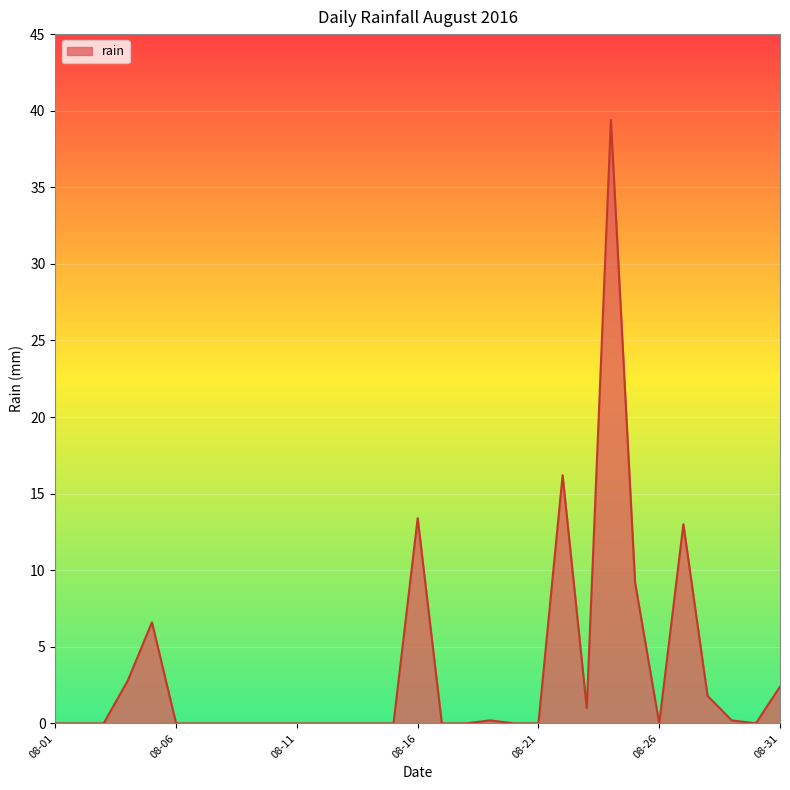

What is the maximum value shown in the chart?

39.4